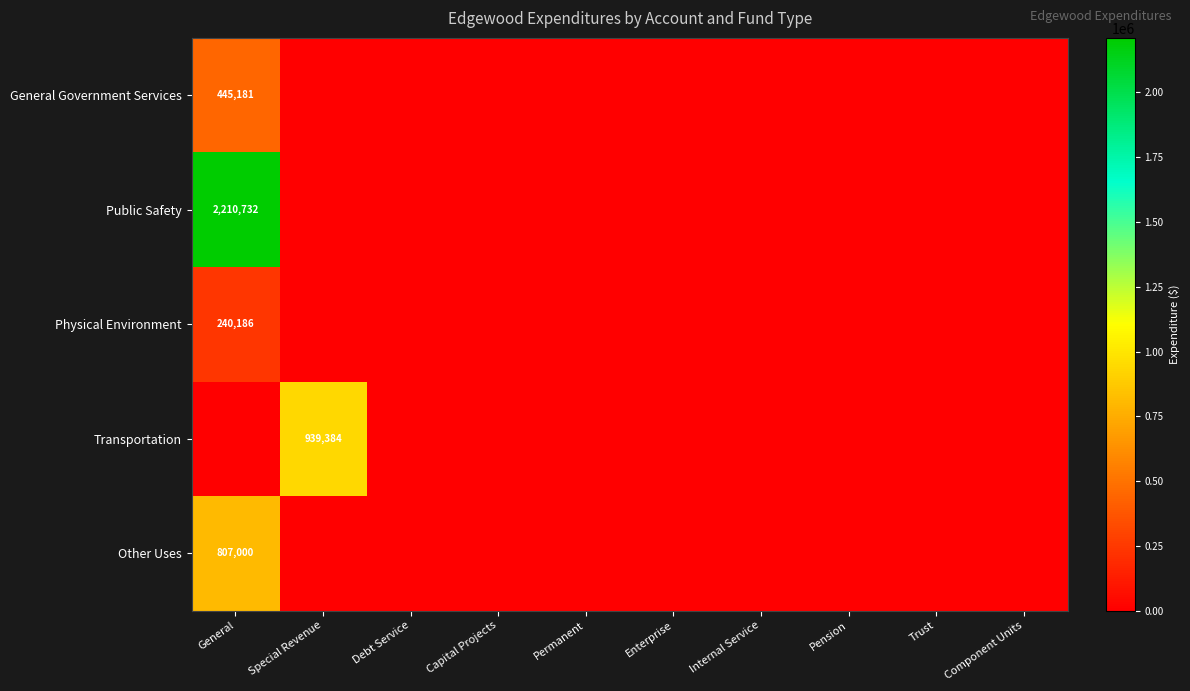

How many distinct data groups are displayed?

5